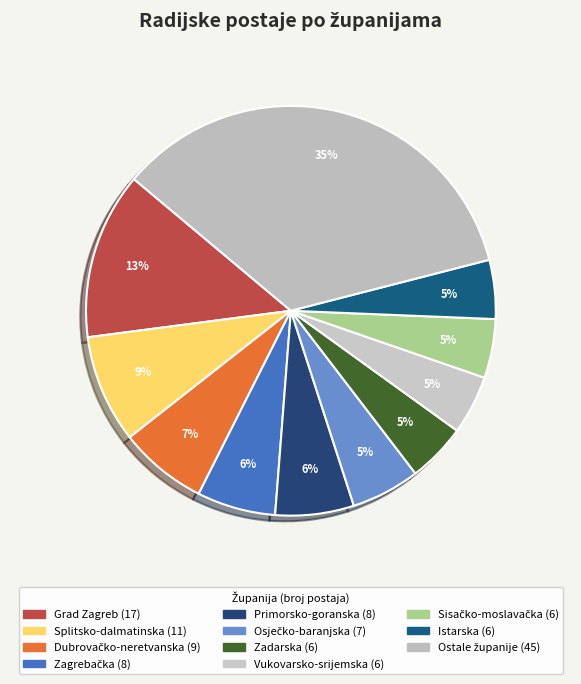

How many slices are in this pie chart?

11